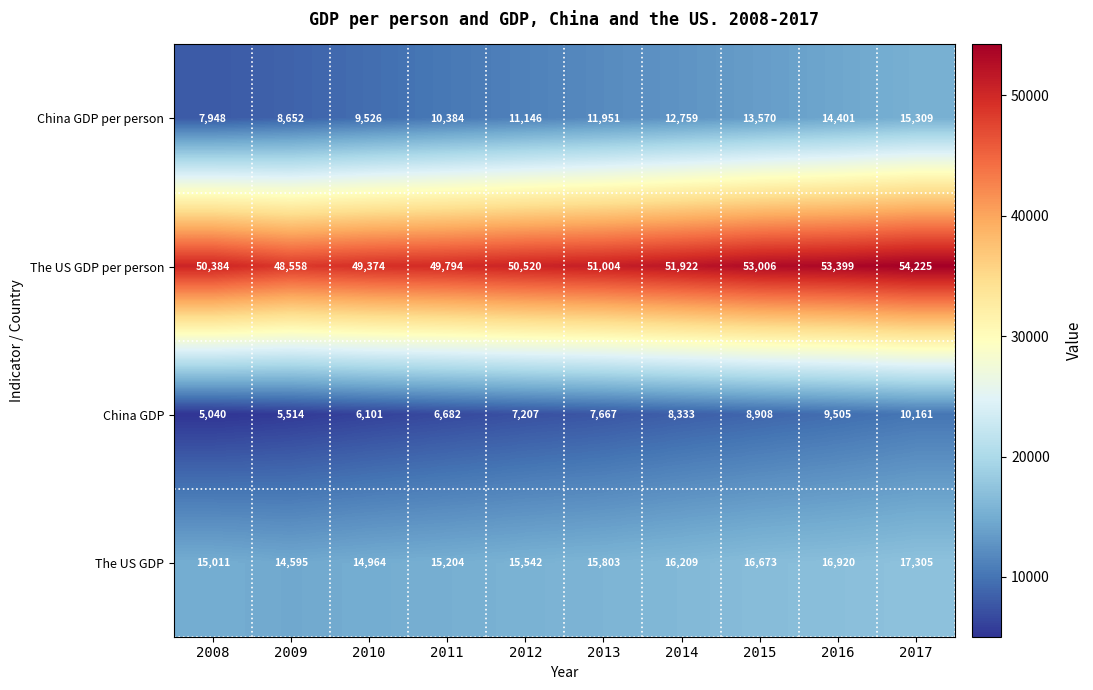

True or false: China GDP has a value of 7667 at 2013.

True